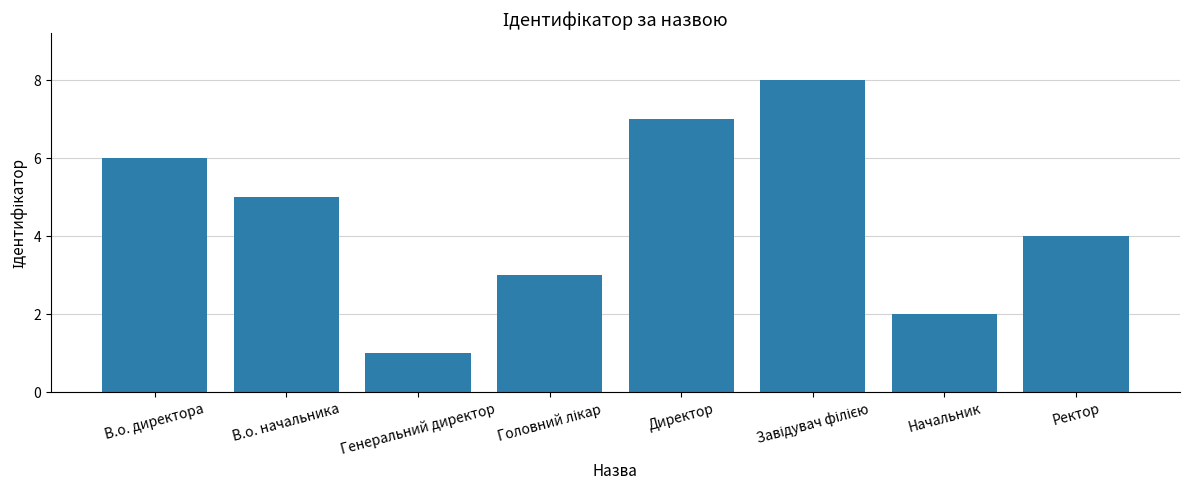

What is the ratio of the value at Ректор to the value at Директор?

0.6